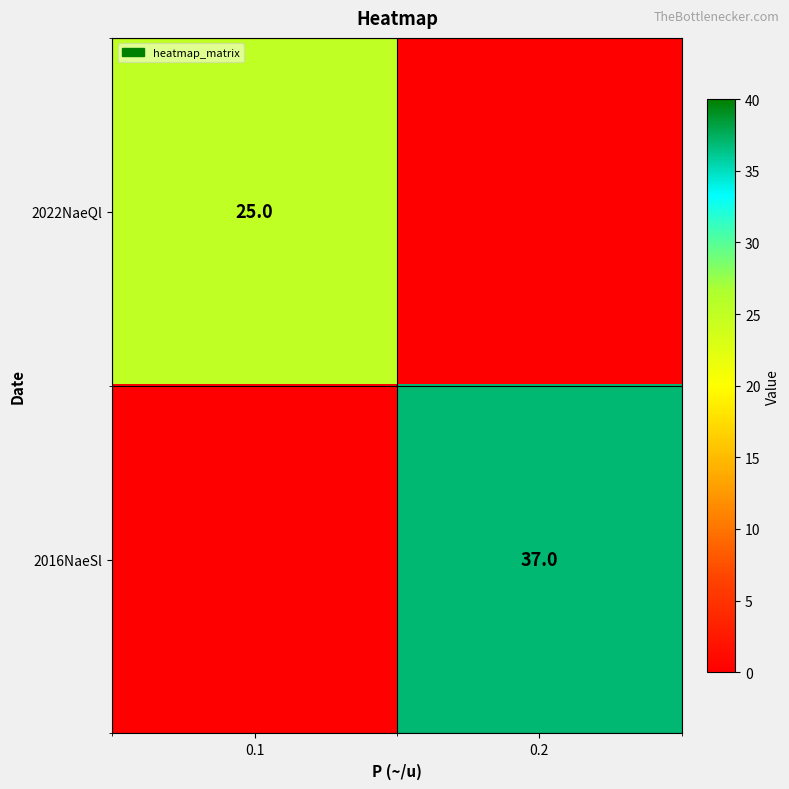

What is the difference between the highest and lowest values at 0.2?

37